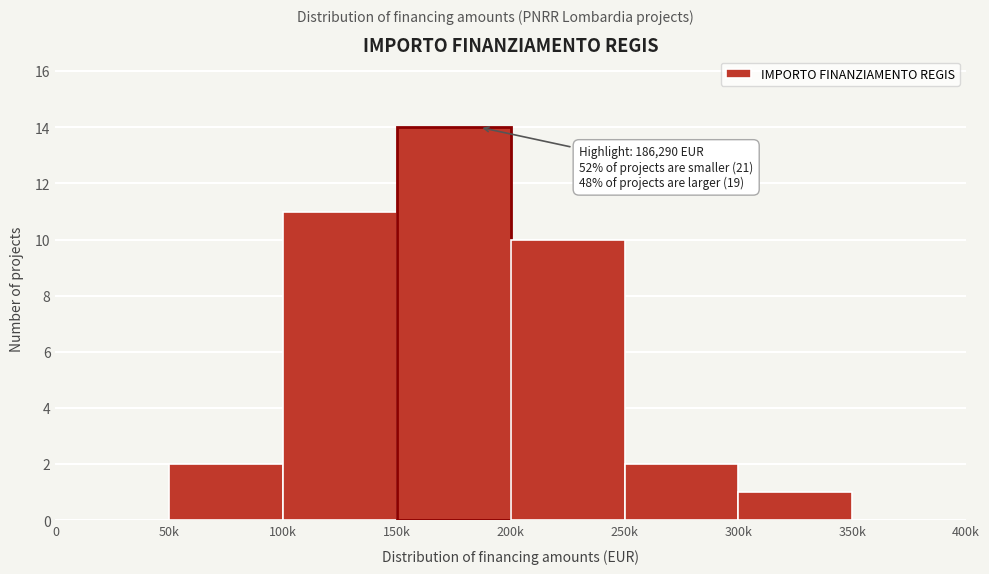

Reading right to left, list all the values displayed in this chart.

350k=0	300k=1	250k=2	200k=10	150k=14	100k=11	50k=2	0=0